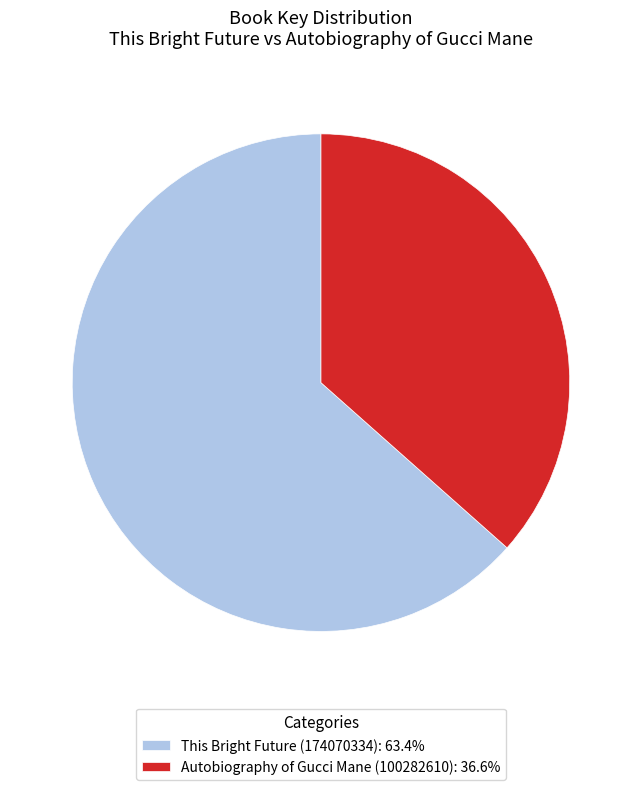

What is the ratio of the value at Autobiography of Gucci Mane (100282610) to the value at This Bright Future (174070334)?

0.6